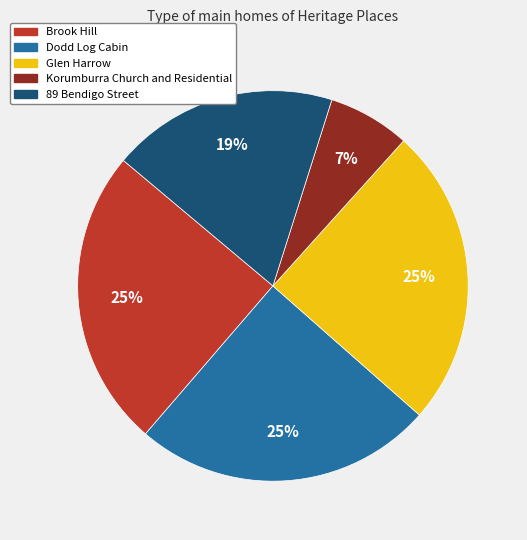

To the nearest percent, what is the combined percentage of Korumburra Church and Residential and 89 Bendigo Street?

26%